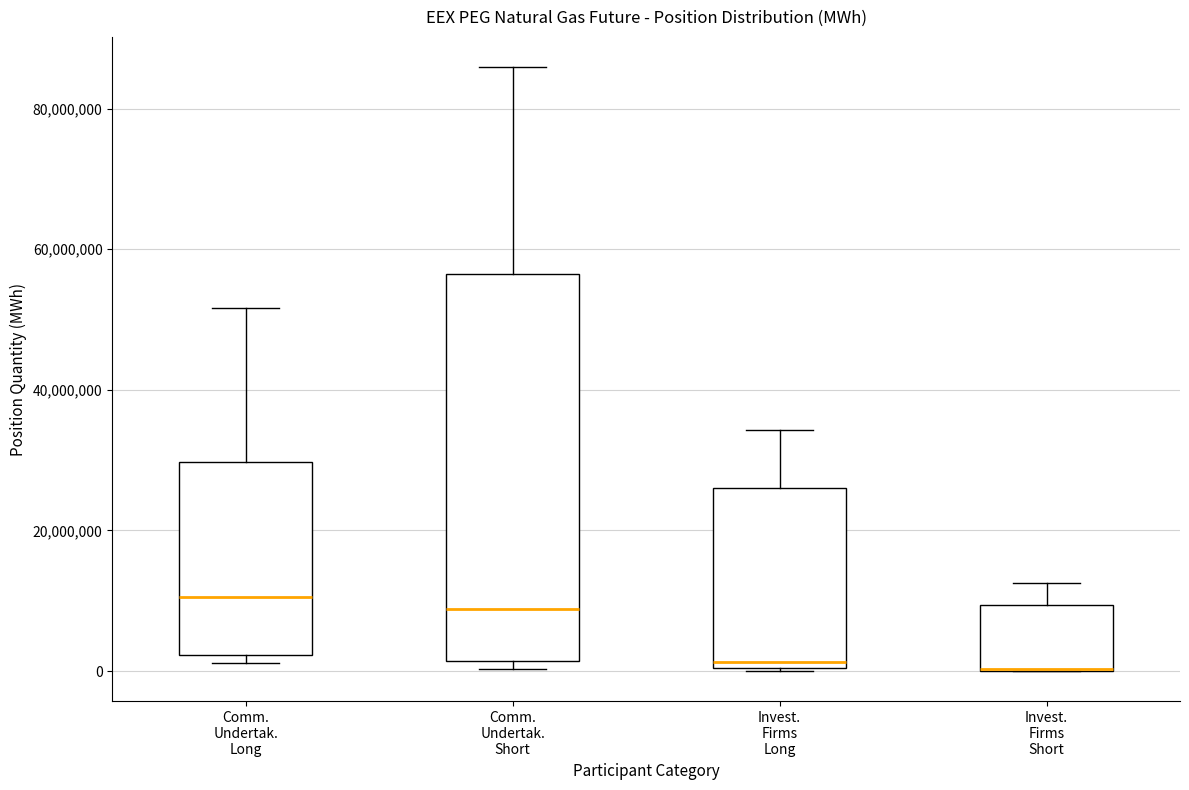

Reading left to right, transcribe this box plot: for each box, give where its median line is, the range the box spans, and where its two whiskers end, as read against the y-axis. The values are not printed on the chart, so give them approximately, as read against the axis.

Comm. Undertak. Long: median 10000000, box 2000000 to 30000000, whiskers 2000000 (just below the box's lower edge) to 52000000
Comm. Undertak. Short: median 8000000, box 2000000 to 56000000, whiskers 0 to 86000000
Invest. Firms Long: median 2000000, box 0 to 26000000, whiskers 0 to 34000000
Invest. Firms Short: median 0 (drawn on the box's lower edge), box 0 to 10000000, whiskers 0 to 12000000